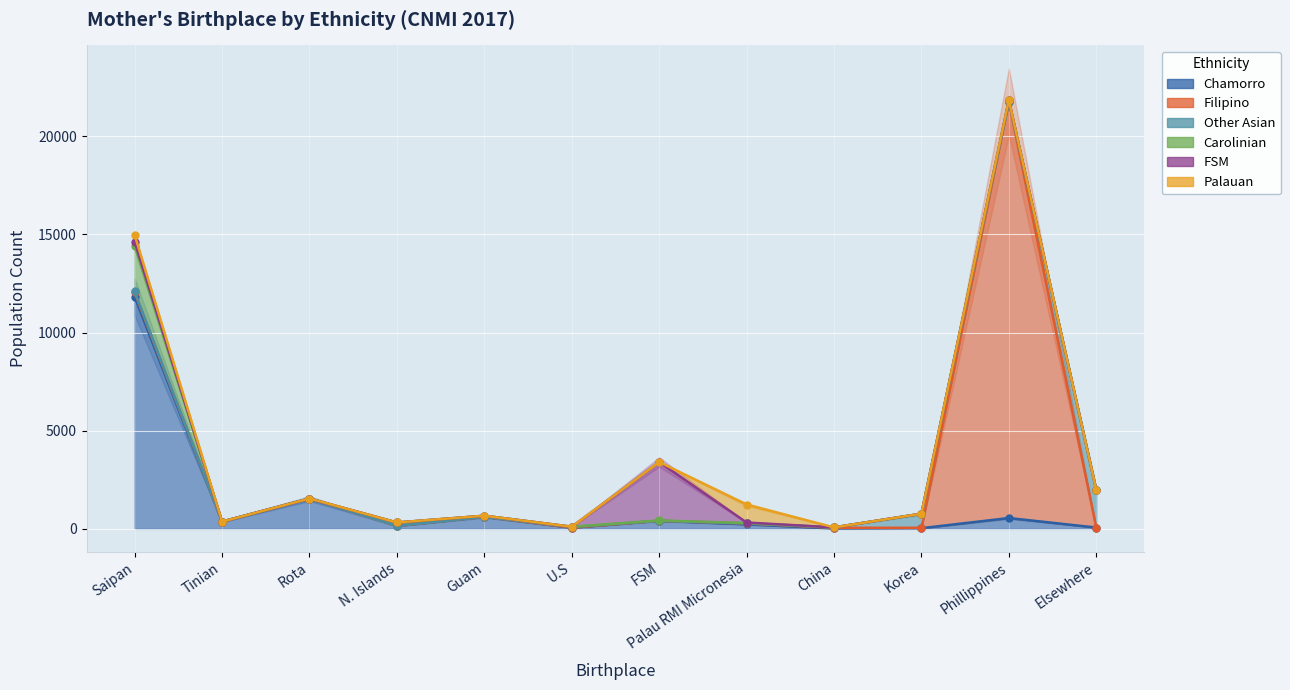

What position from the right is China?

4